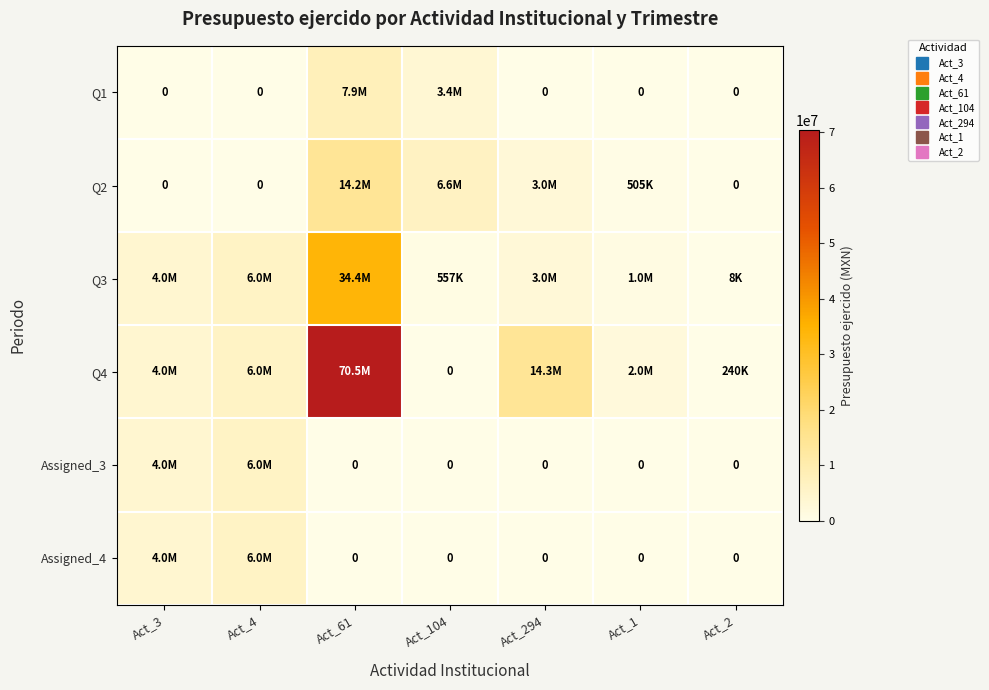

Is it true that Q4 equals -23466925.4 at Act_104?

False